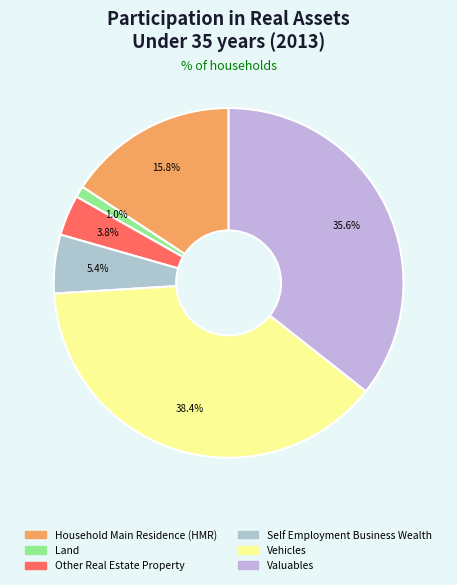

Approximately how many times larger is the value at Land compared to Self Employment Business Wealth?

0.2